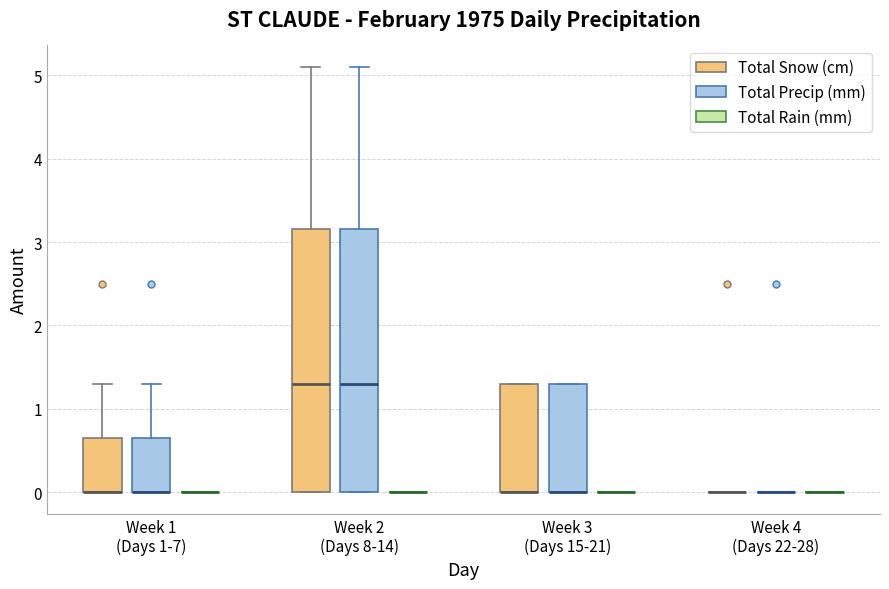

Reading left to right, read every box against the y-axis: the position of its median line, the range the box covers, and the ends of its whiskers. The values are not printed on the chart, so give them approximately, as read against the axis.

Week 1 (Days 1-7) (Total Snow (cm)): median 0.0 (drawn on the box's lower edge), box 0.0 to 0.7, whiskers 0.0 to 1.3
Week 1 (Days 1-7) (Total Precip (mm)): median 0.0 (drawn on the box's lower edge), box 0.0 to 0.7, whiskers 0.0 to 1.3
Week 1 (Days 1-7) (Total Rain (mm)): box collapsed to a line at 0.0, whiskers 0.0 to 0.0
Week 2 (Days 8-14) (Total Snow (cm)): median 1.3, box 0.0 to 3.2, whiskers 0.0 to 5.1
Week 2 (Days 8-14) (Total Precip (mm)): median 1.3, box 0.0 to 3.2, whiskers 0.0 to 5.1
Week 2 (Days 8-14) (Total Rain (mm)): box collapsed to a line at 0.0, whiskers 0.0 to 0.0
Week 3 (Days 15-21) (Total Snow (cm)): median 0.0 (drawn on the box's lower edge), box 0.0 to 1.3, whiskers 0.0 to 1.3
Week 3 (Days 15-21) (Total Precip (mm)): median 0.0 (drawn on the box's lower edge), box 0.0 to 1.3, whiskers 0.0 to 1.3
Week 3 (Days 15-21) (Total Rain (mm)): box collapsed to a line at 0.0, whiskers 0.0 to 0.0
Week 4 (Days 22-28) (Total Snow (cm)): box collapsed to a line at 0.0, whiskers 0.0 to 0.0
Week 4 (Days 22-28) (Total Precip (mm)): box collapsed to a line at 0.0, whiskers 0.0 to 0.0
Week 4 (Days 22-28) (Total Rain (mm)): box collapsed to a line at 0.0, whiskers 0.0 to 0.0